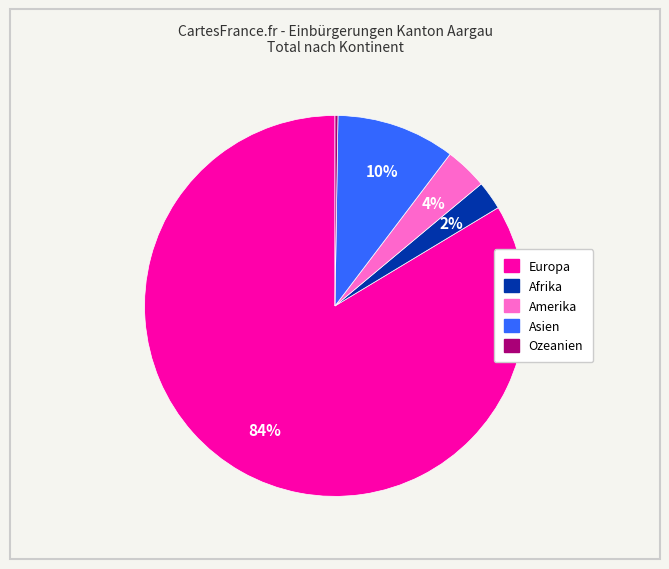

Combined, do Asien and Afrika account for over 50%?

No